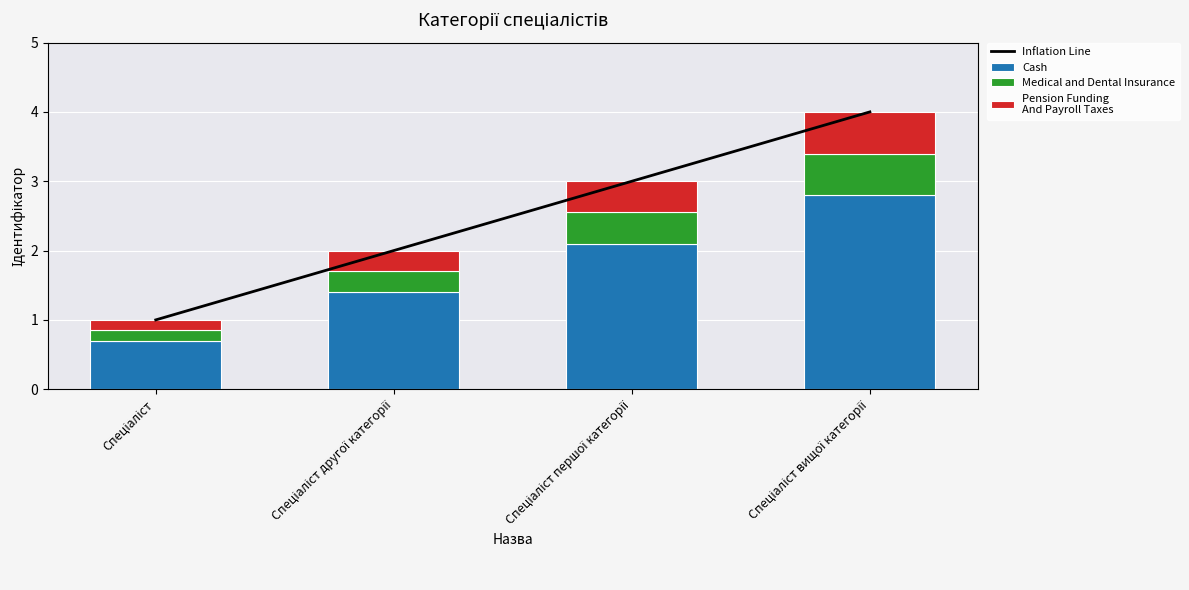

What is the lowest value of the Inflation Line series?

1.0